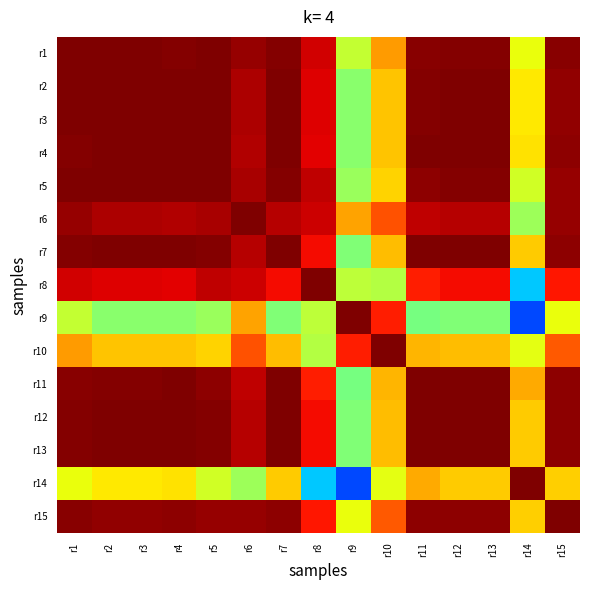

Reading left to right, list all the values displayed in this chart.

r1: r1=1.0	r2=1.0	r3=1.0	r4=1.0	r5=1.0	r6=1.0	r7=1.0	r8=0.9	r9=0.5	r10=0.7	r11=1.0	r12=1.0	r13=1.0	r14=0.6	r15=1.0
r2: r1=1.0	r2=1.0	r3=1.0	r4=1.0	r5=1.0	r6=0.9	r7=1.0	r8=0.9	r9=0.4	r10=0.6	r11=1.0	r12=1.0	r13=1.0	r14=0.6	r15=1.0
r3: r1=1.0	r2=1.0	r3=1.0	r4=1.0	r5=1.0	r6=0.9	r7=1.0	r8=0.9	r9=0.4	r10=0.6	r11=1.0	r12=1.0	r13=1.0	r14=0.6	r15=1.0
r4: r1=1.0	r2=1.0	r3=1.0	r4=1.0	r5=1.0	r6=0.9	r7=1.0	r8=0.9	r9=0.4	r10=0.6	r11=1.0	r12=1.0	r13=1.0	r14=0.6	r15=1.0
r5: r1=1.0	r2=1.0	r3=1.0	r4=1.0	r5=1.0	r6=1.0	r7=1.0	r8=0.9	r9=0.4	r10=0.6	r11=1.0	r12=1.0	r13=1.0	r14=0.5	r15=1.0
r6: r1=1.0	r2=0.9	r3=0.9	r4=0.9	r5=1.0	r6=1.0	r7=0.9	r8=0.9	r9=0.7	r10=0.8	r11=0.9	r12=0.9	r13=0.9	r14=0.5	r15=1.0
r7: r1=1.0	r2=1.0	r3=1.0	r4=1.0	r5=1.0	r6=0.9	r7=1.0	r8=0.9	r9=0.4	r10=0.7	r11=1.0	r12=1.0	r13=1.0	r14=0.6	r15=1.0
r8: r1=0.9	r2=0.9	r3=0.9	r4=0.9	r5=0.9	r6=0.9	r7=0.9	r8=1.0	r9=0.5	r10=0.5	r11=0.9	r12=0.9	r13=0.9	r14=0.2	r15=0.9
r9: r1=0.5	r2=0.4	r3=0.4	r4=0.4	r5=0.4	r6=0.7	r7=0.4	r8=0.5	r9=1.0	r10=0.9	r11=0.4	r12=0.4	r13=0.4	r14=0.0	r15=0.6
r10: r1=0.7	r2=0.6	r3=0.6	r4=0.6	r5=0.6	r6=0.8	r7=0.7	r8=0.5	r9=0.9	r10=1.0	r11=0.7	r12=0.7	r13=0.7	r14=0.6	r15=0.8
r11: r1=1.0	r2=1.0	r3=1.0	r4=1.0	r5=1.0	r6=0.9	r7=1.0	r8=0.9	r9=0.4	r10=0.7	r11=1.0	r12=1.0	r13=1.0	r14=0.7	r15=1.0
r12: r1=1.0	r2=1.0	r3=1.0	r4=1.0	r5=1.0	r6=0.9	r7=1.0	r8=0.9	r9=0.4	r10=0.7	r11=1.0	r12=1.0	r13=1.0	r14=0.6	r15=1.0
r13: r1=1.0	r2=1.0	r3=1.0	r4=1.0	r5=1.0	r6=0.9	r7=1.0	r8=0.9	r9=0.4	r10=0.7	r11=1.0	r12=1.0	r13=1.0	r14=0.6	r15=1.0
r14: r1=0.6	r2=0.6	r3=0.6	r4=0.6	r5=0.5	r6=0.5	r7=0.6	r8=0.2	r9=0.0	r10=0.6	r11=0.7	r12=0.6	r13=0.6	r14=1.0	r15=0.6
r15: r1=1.0	r2=1.0	r3=1.0	r4=1.0	r5=1.0	r6=1.0	r7=1.0	r8=0.9	r9=0.6	r10=0.8	r11=1.0	r12=1.0	r13=1.0	r14=0.6	r15=1.0